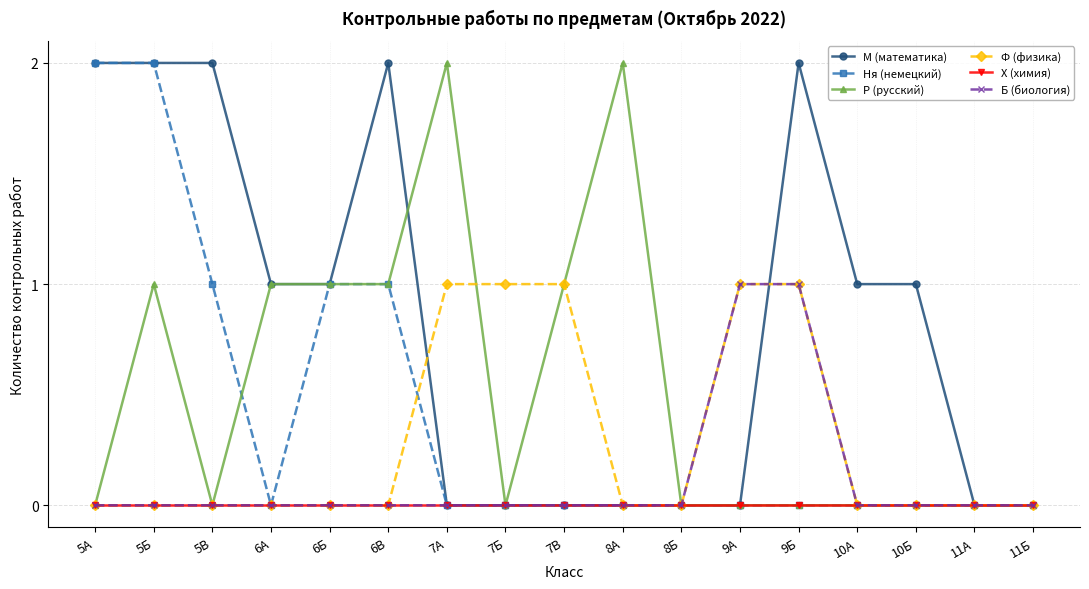

Count the number of categories in the chart.

17